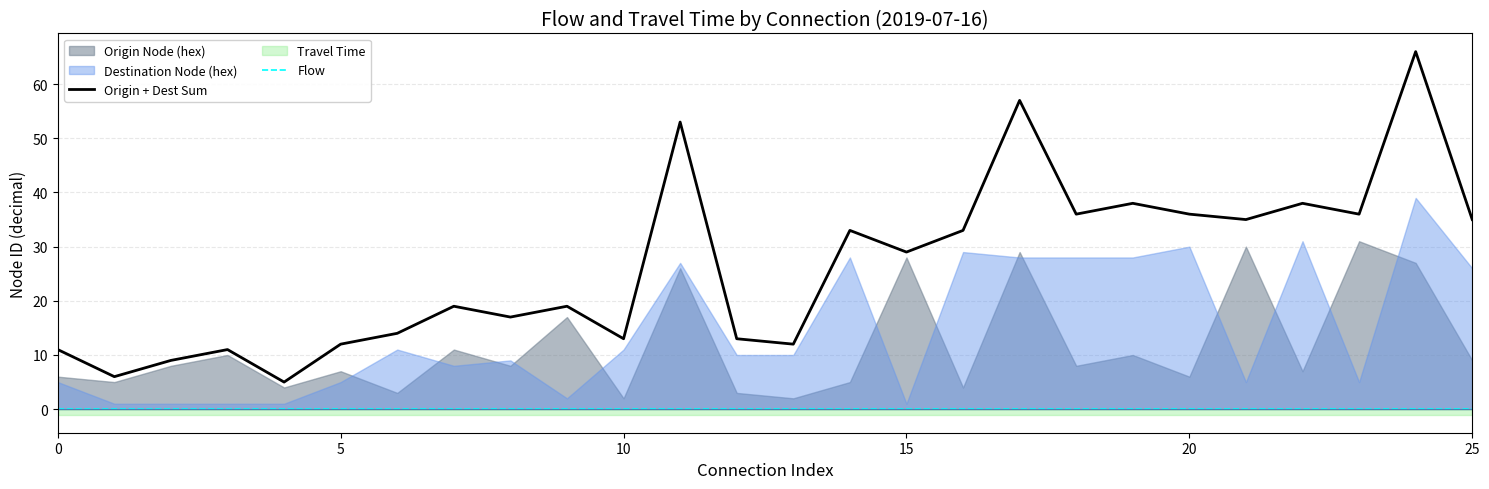

What is the total value across all series at 12?

13